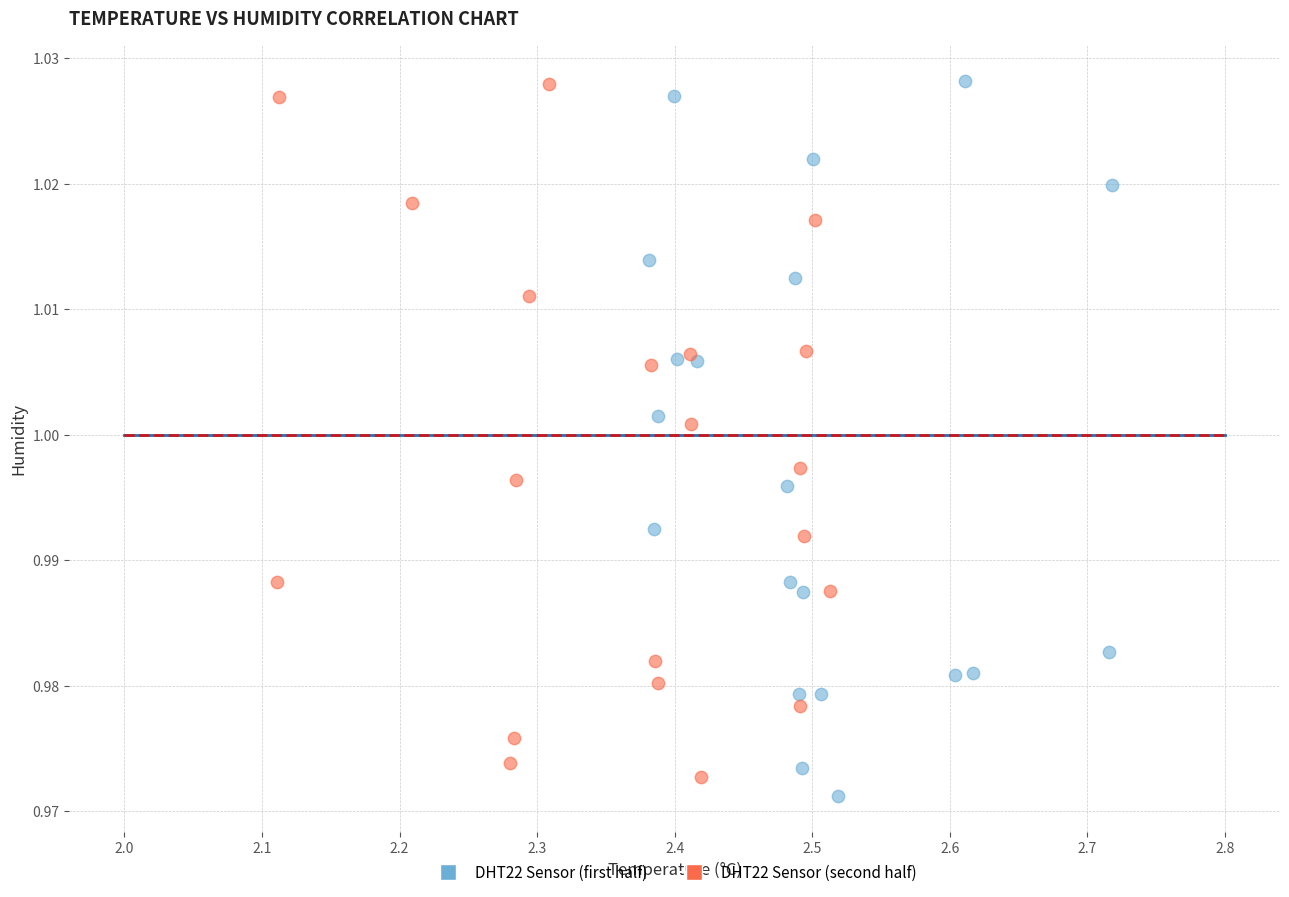

What are all the series names shown in the legend?

DHT22 Sensor (first half), DHT22 Sensor (second half)